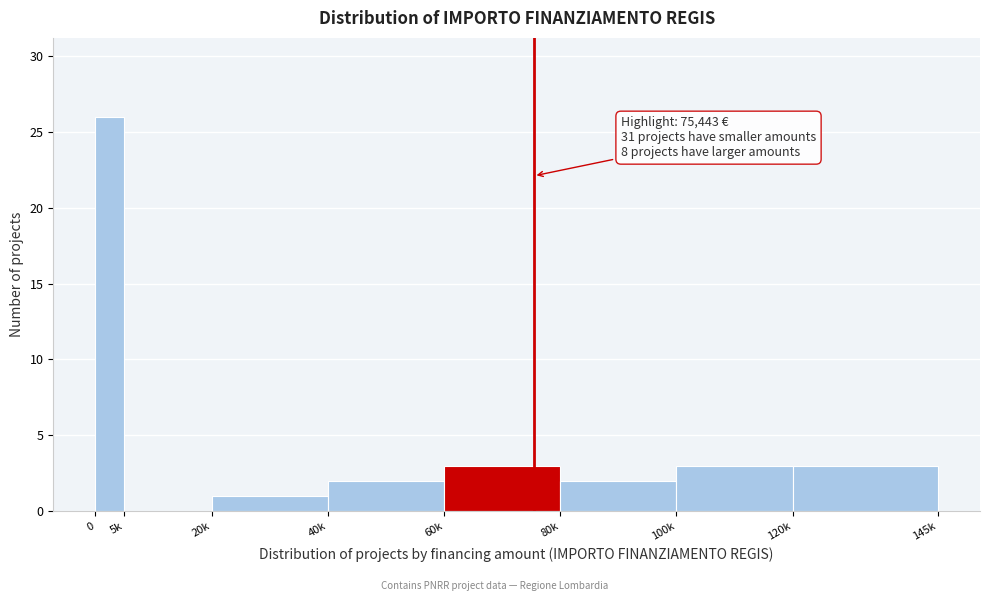

Reading left to right, list all the values displayed in this chart.

0=26	5k=0	20k=1	40k=2	60k=3	80k=2	100k=3	120k=3